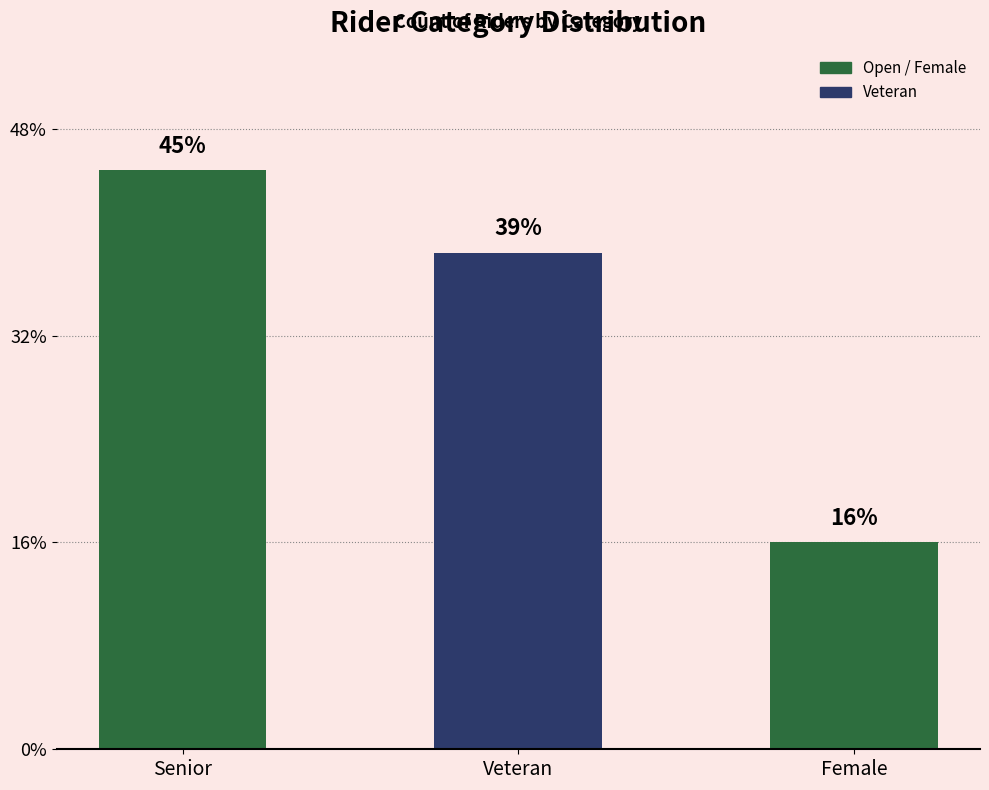

What is the label of the 1st bar from the left?

Senior